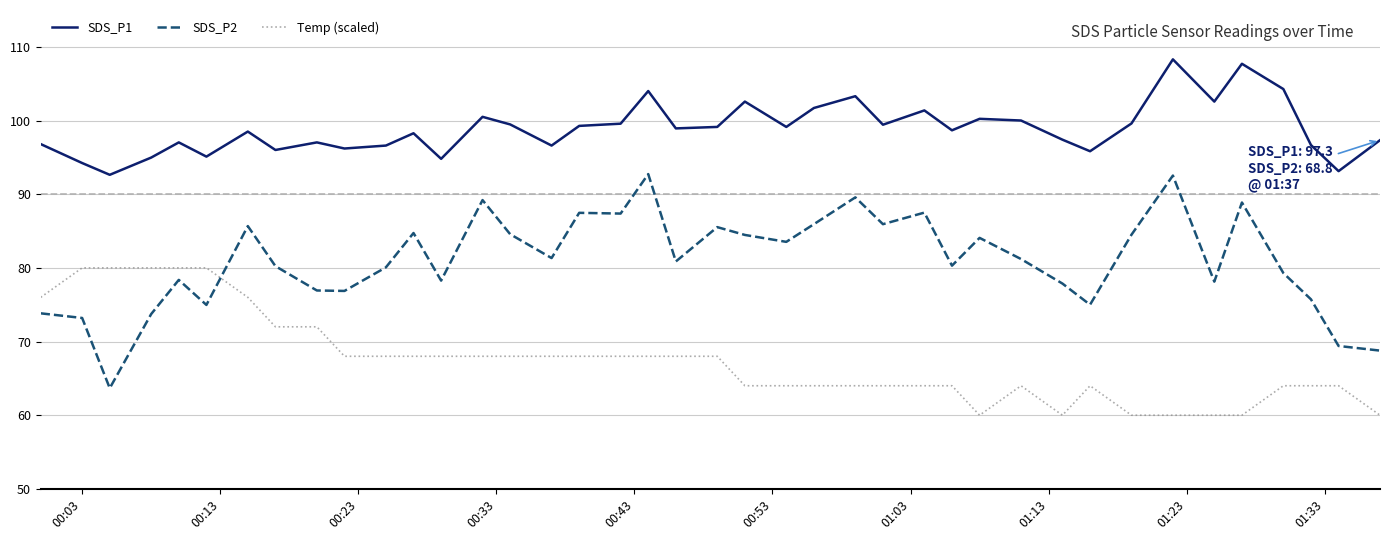

How many lines are shown in the chart?

3